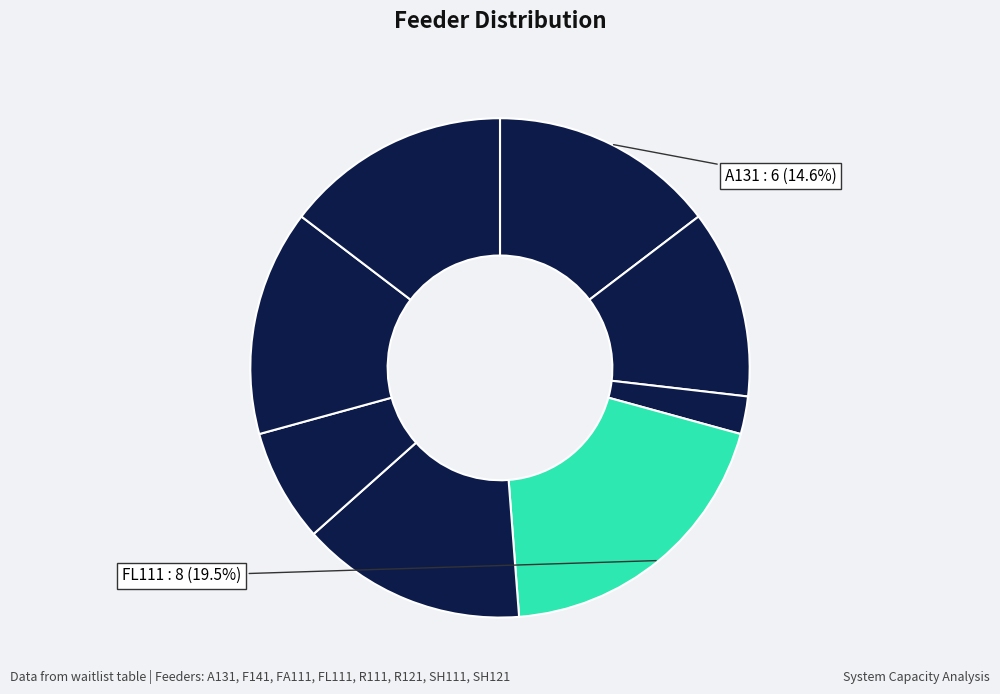

What is the smallest slice in the pie chart?

FA111